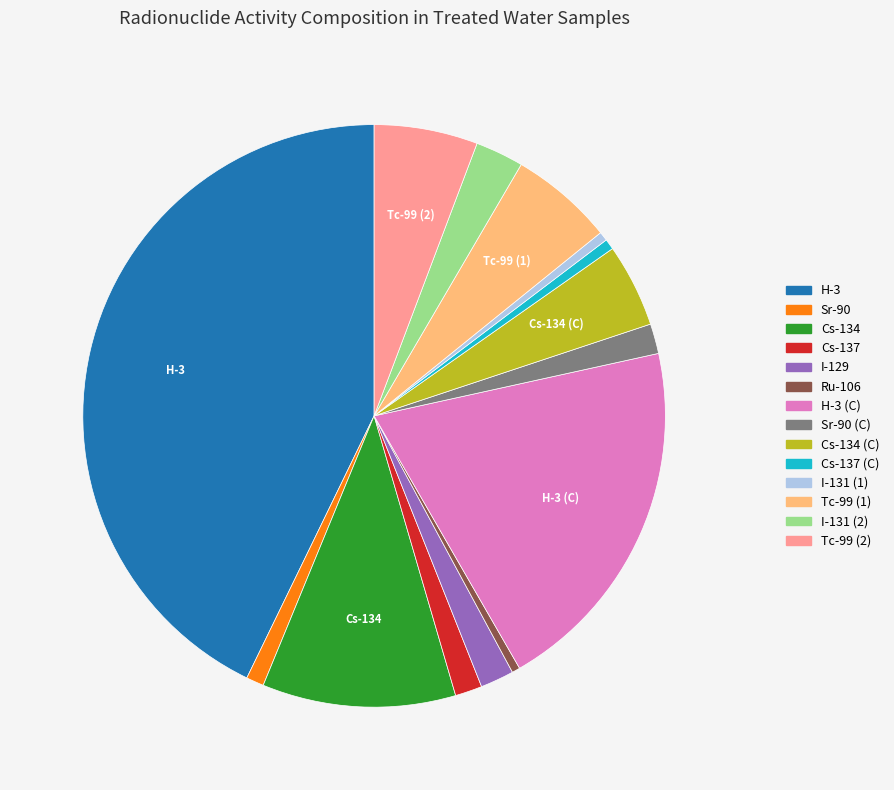

Combined, do Ru-106 and Cs-137 (C) account for over 50%?

No